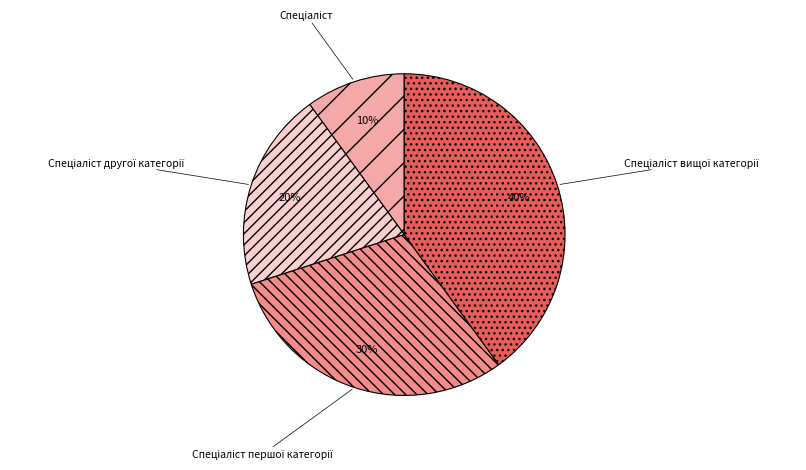

To the nearest percent, what is the difference between the largest and smallest slice percentages?

30%